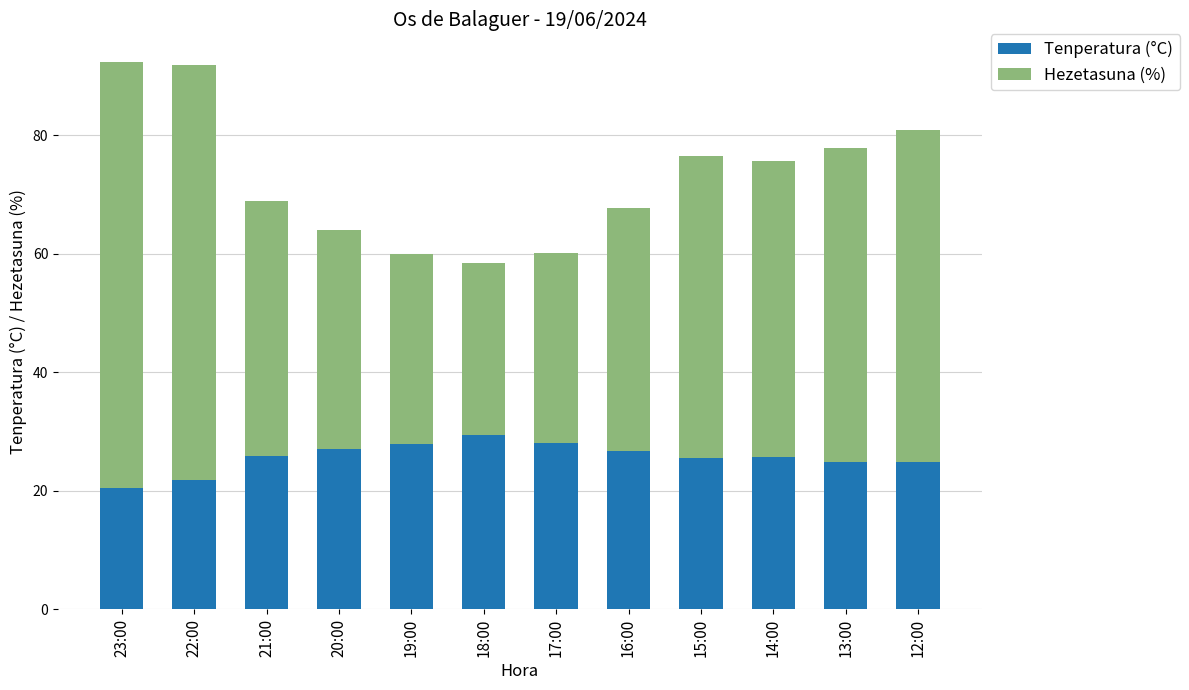

What is the sum of all Tenperatura (°C) values?

308.3